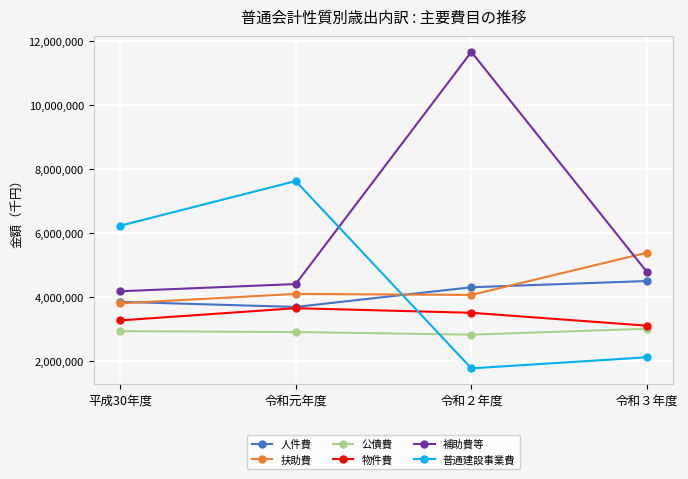

Rank the series by their maximum value, from highest to lowest.

補助費等, 普通建設事業費, 扶助費, 人件費, 物件費, 公債費